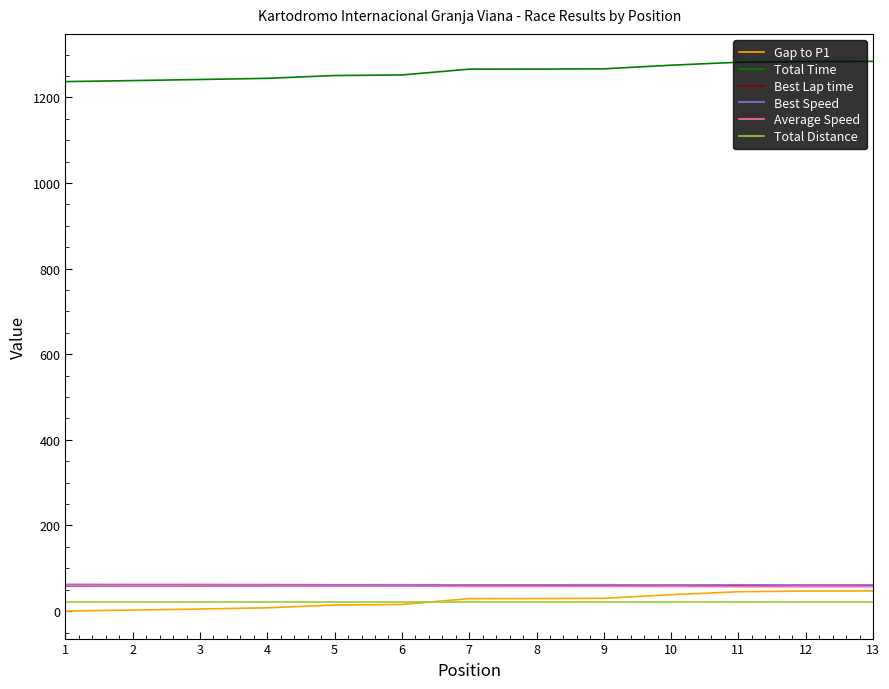

What is the difference between the second highest and second lowest values in the Average Speed series?

2.0